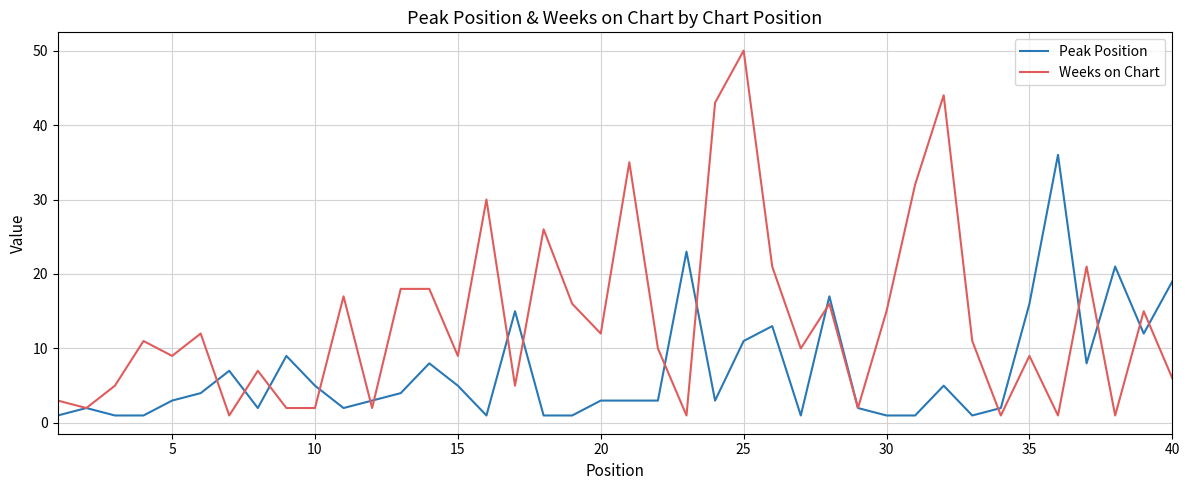

True or false: Weeks on Chart and Peak Position cross at least once.

True